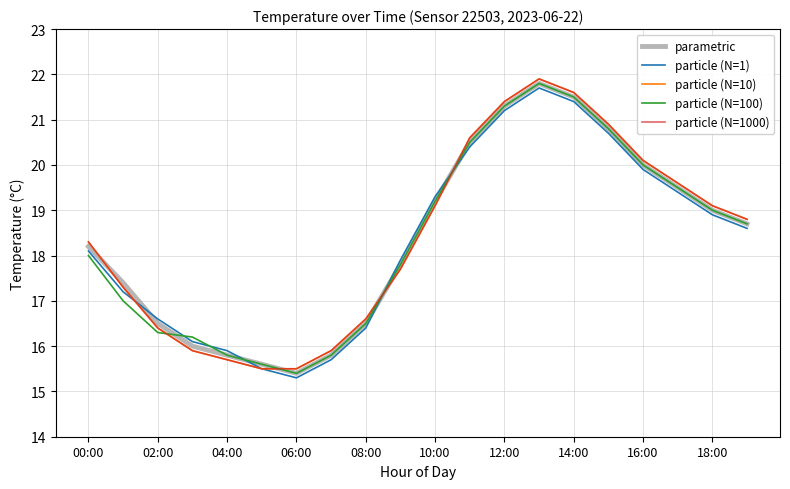

At which label is parametric closest to 18?

00:00